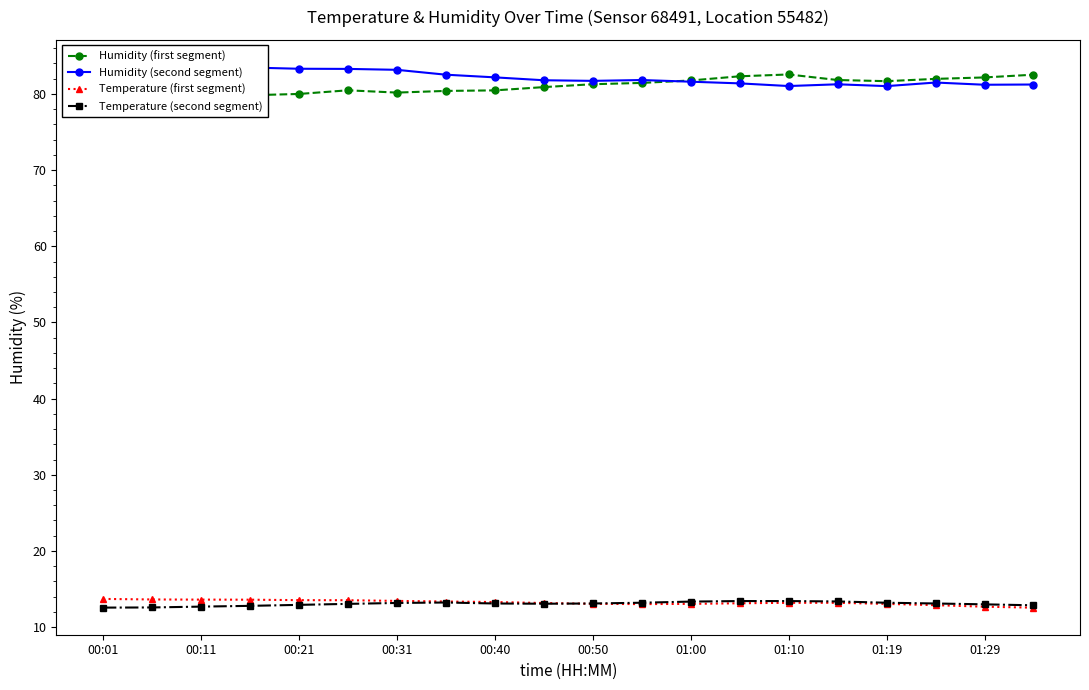

How many lines are shown in the chart?

4